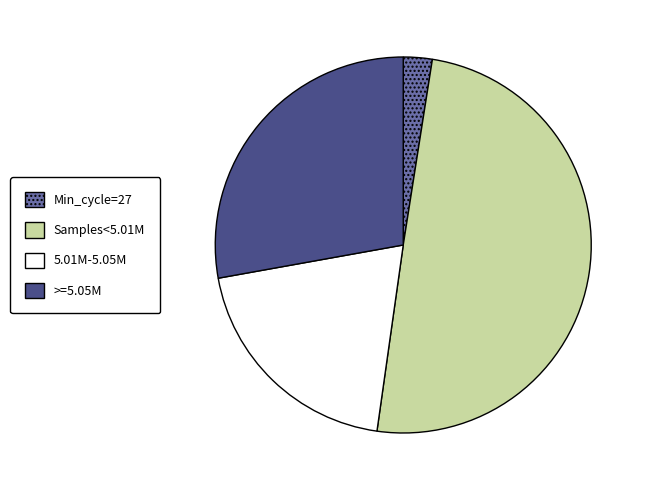

Rank the categories by value from lowest to highest.

Min_cycle=27, 5.01M-5.05M, >=5.05M, Samples<5.01M